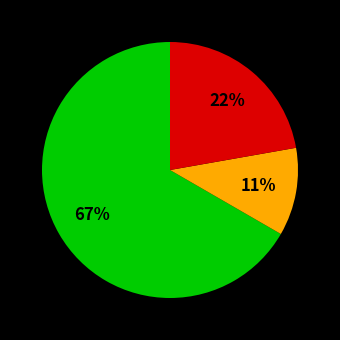

To the nearest percent, what is the difference between the largest and smallest slice percentages?

56%